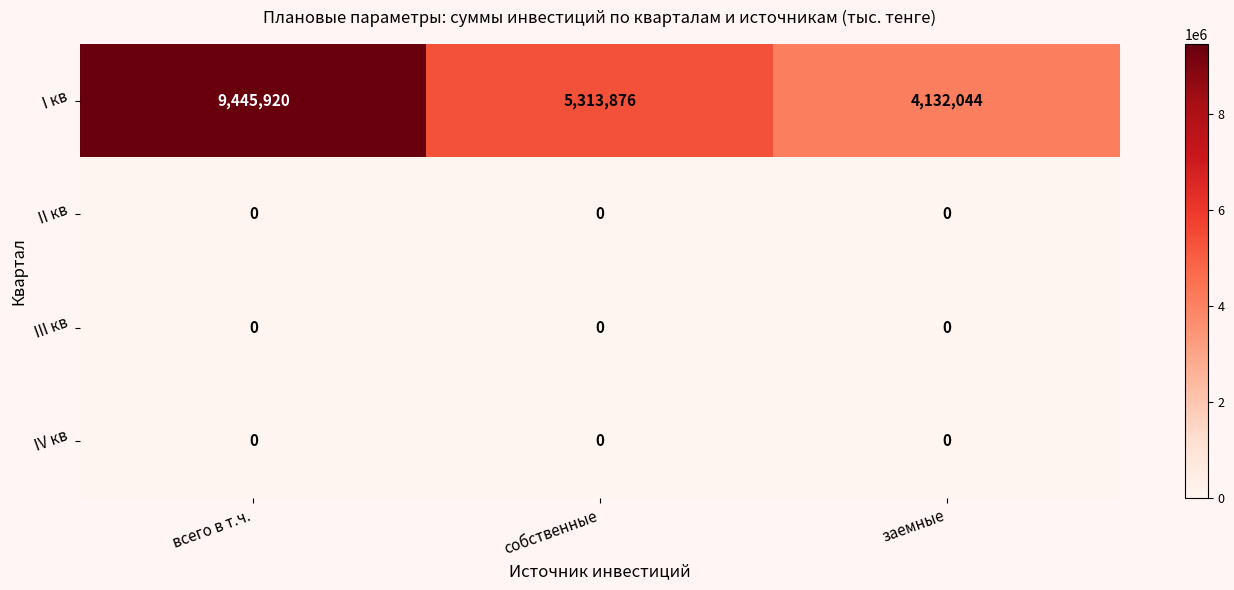

What is the spread (max minus min) of values at всего в т.ч.?

9445920